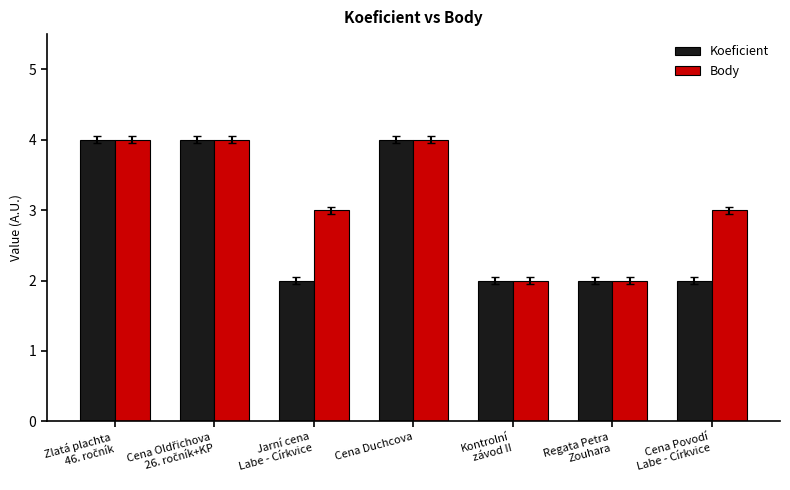

What position from the right is Regata Petra
Zouhara?

2